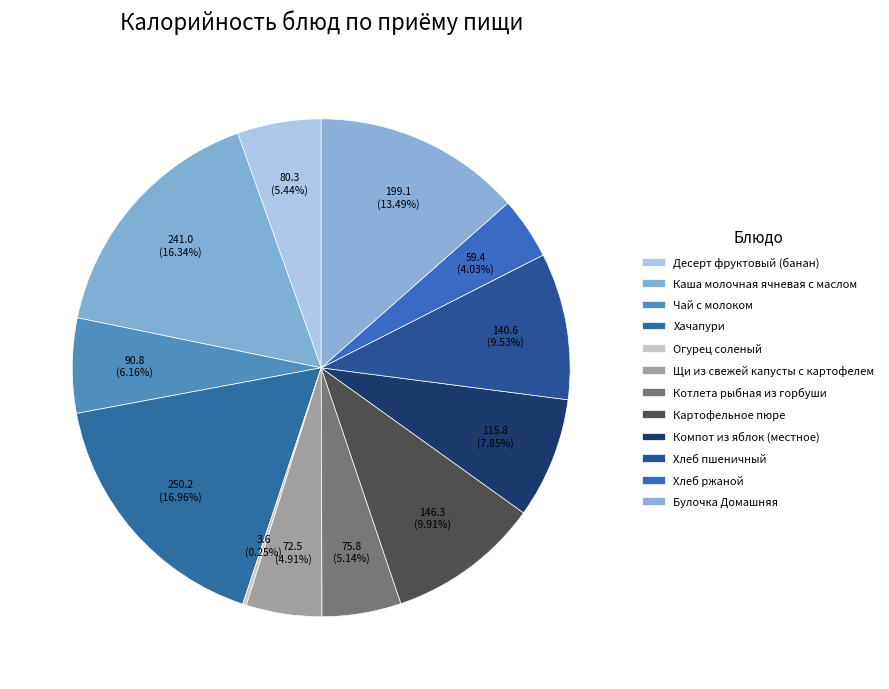

Is it true that Булочка Домашняя is 23% of the pie?

False